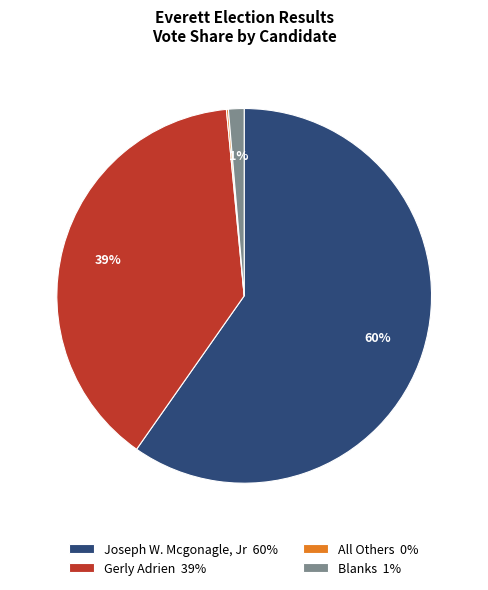

Is the sum of Gerly Adrien 39% and Joseph W. Mcgonagle, Jr 60% greater than half?

Yes